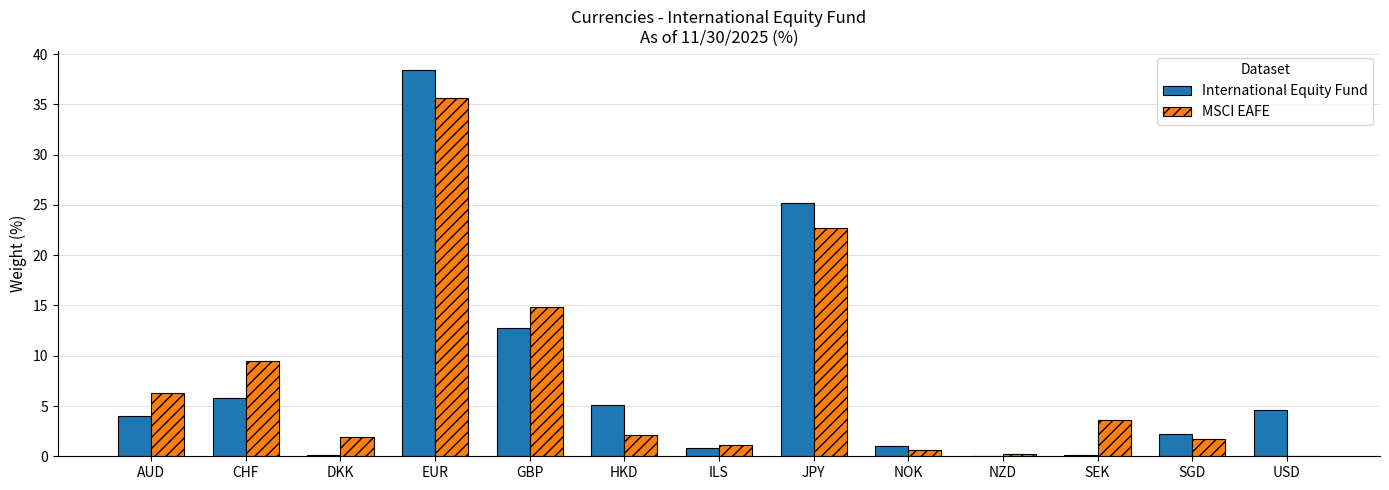

Is the value of International Equity Fund at GBP greater than the value of MSCI EAFE at EUR?

No